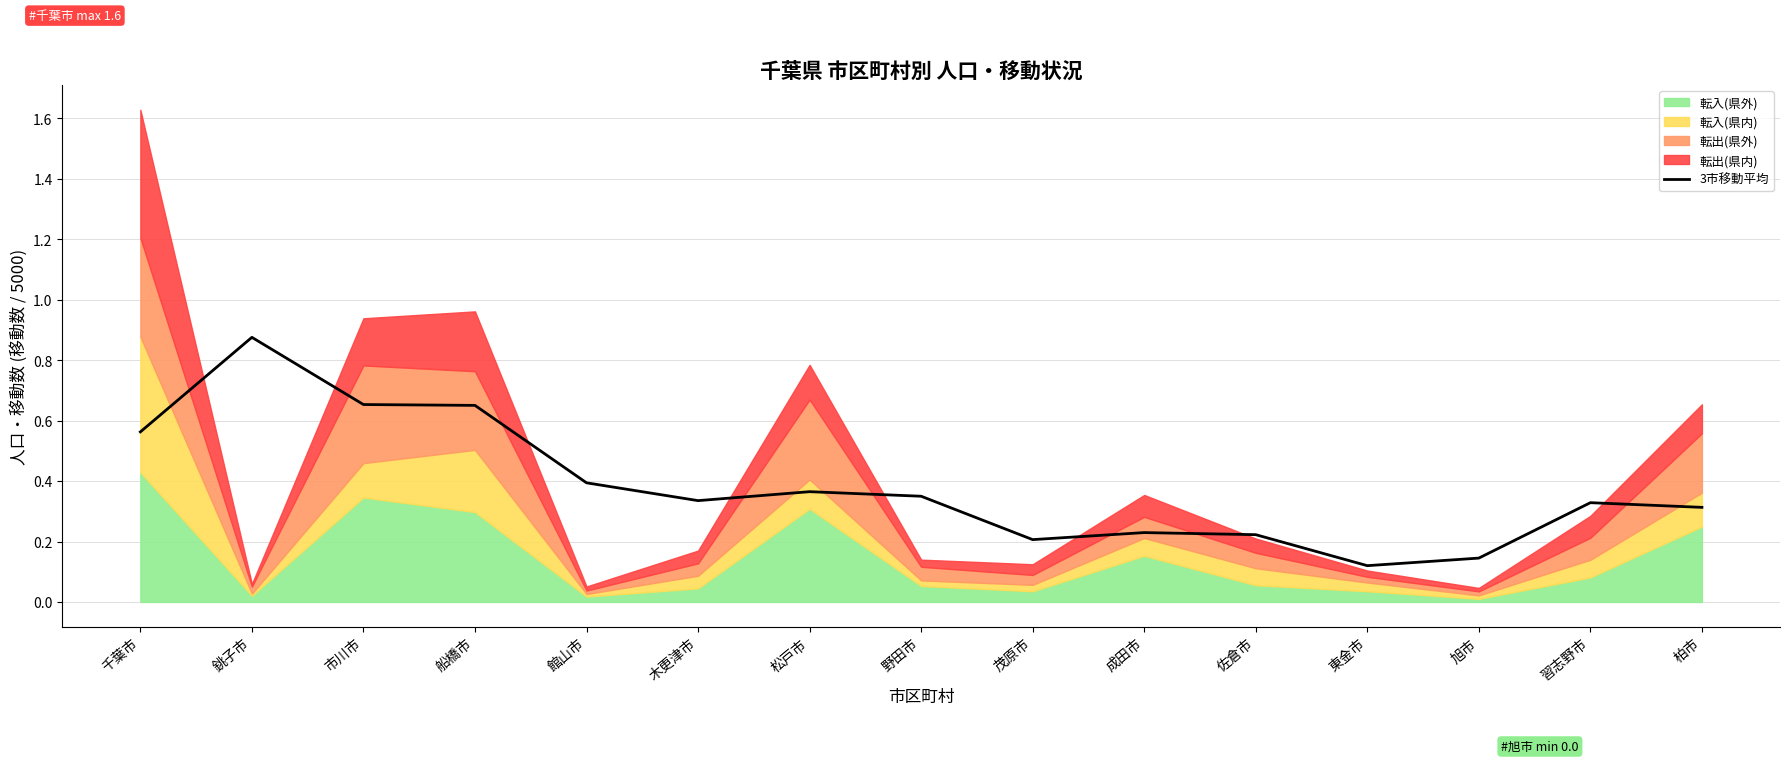

List the labels in order of value, largest first.

銚子市, 市川市, 船橋市, 千葉市, 館山市, 松戸市, 野田市, 木更津市, 習志野市, 柏市, 成田市, 佐倉市, 茂原市, 旭市, 東金市